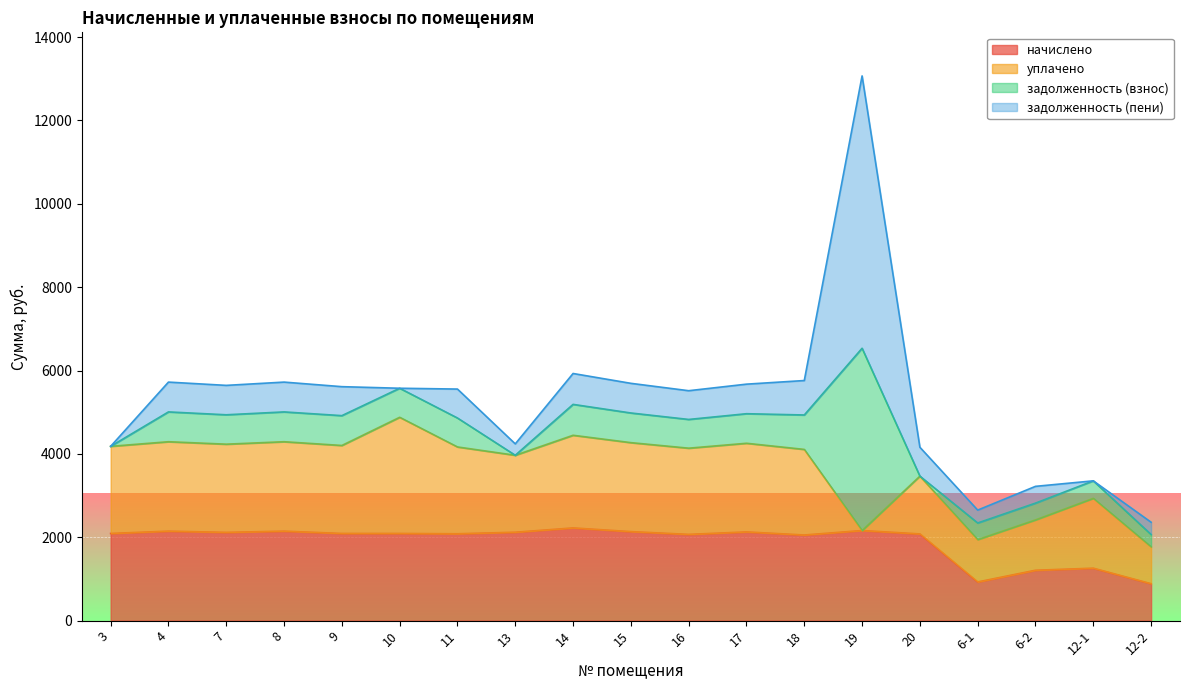

At which category does задолженность (взнос) reach its first local valley?

7